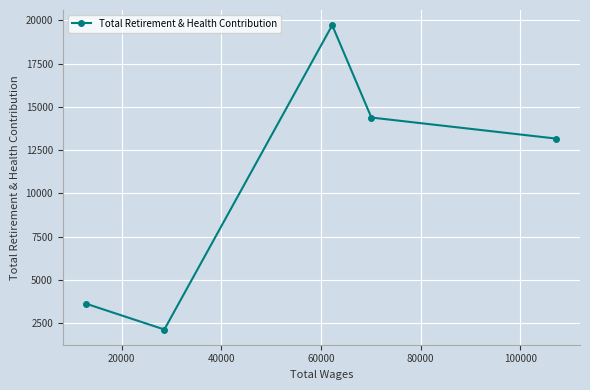

What is the average value?

10600